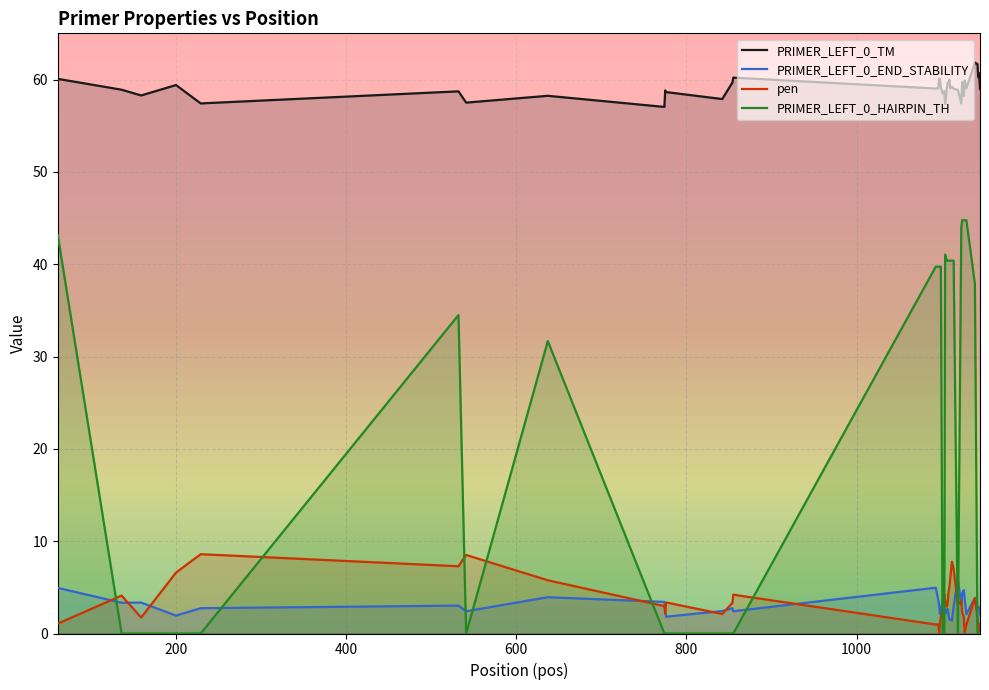

True or false: pen and PRIMER_LEFT_0_TM intersect in this chart.

False